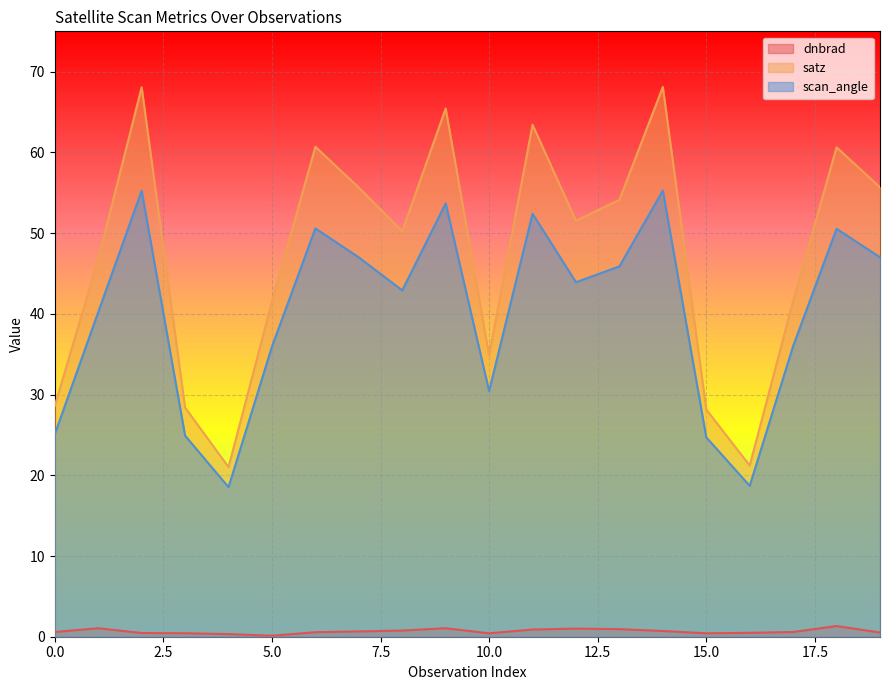

Reading left to right, extract all data points from this chart.

dnbrad: 0.6	1.1	0.5	0.4	0.3	0.1	0.6	0.7	0.8	1.1	0.4	0.9	1.0	0.9	0.7	0.4	0.5	0.6	1.3	0.5
satz: 28.6	46.8	68.1	28.4	21.0	41.5	60.7	55.6	50.2	65.4	34.9	63.4	51.5	54.1	68.1	28.2	21.2	41.6	60.6	55.7
scan_angle: 25.1	40.2	55.3	24.9	18.5	35.9	50.6	47.0	42.9	53.7	30.4	52.4	43.9	45.9	55.3	24.7	18.7	36.0	50.5	47.0